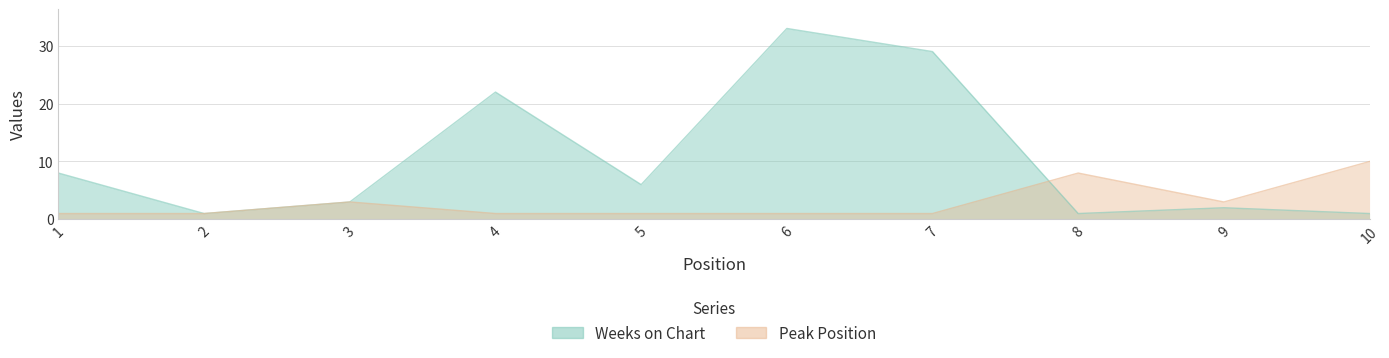

How many distinct data groups are displayed?

2